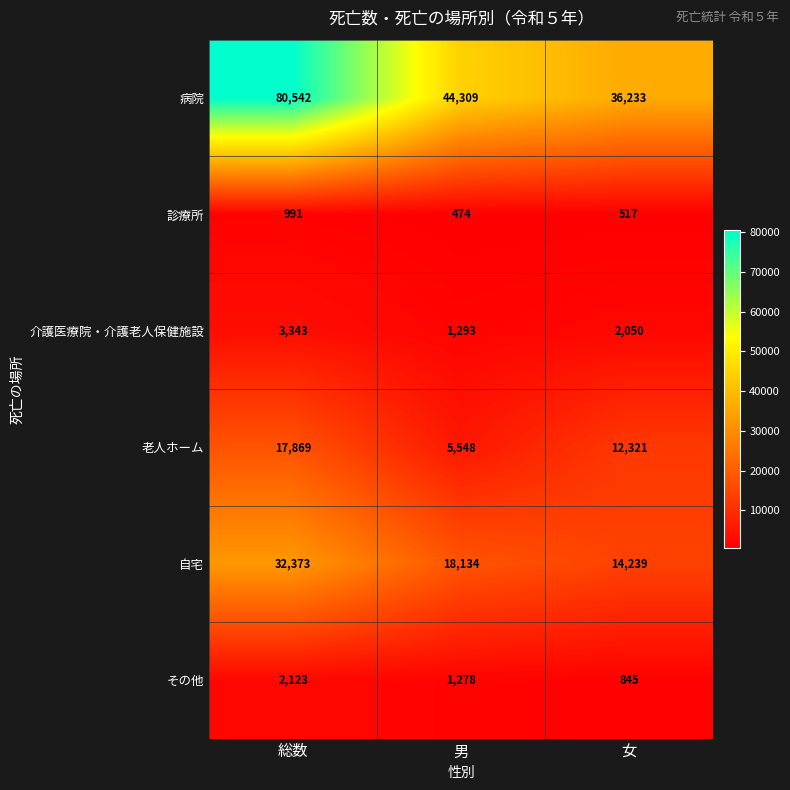

Where is その他 nearest to the value 1484?

男